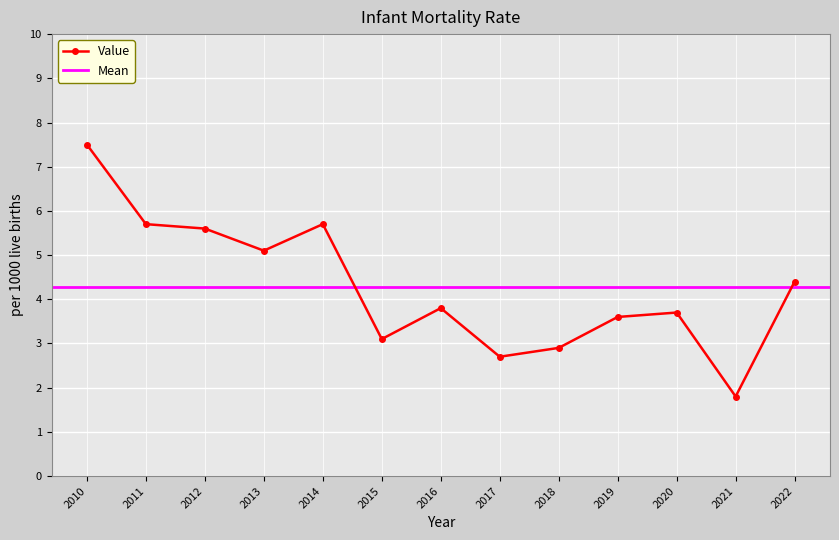

What is the average value?

4.3